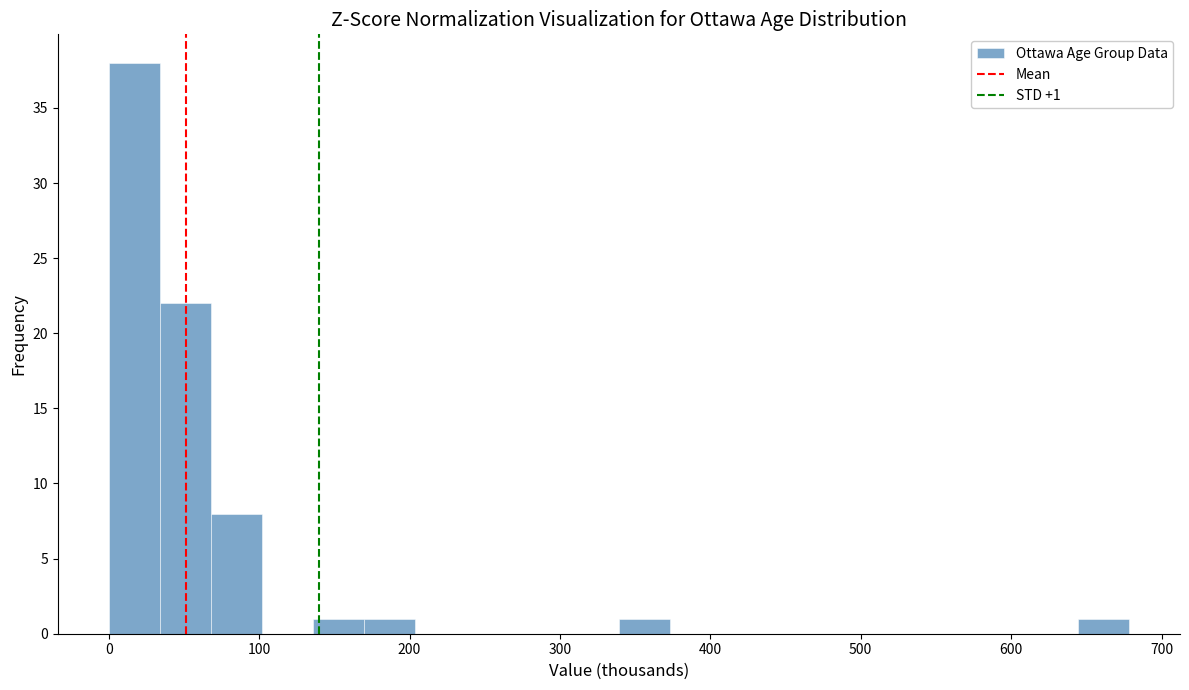

Around what value on the x-axis is the tallest bar? Give the approximate position of its centre, as read against the axis.

20